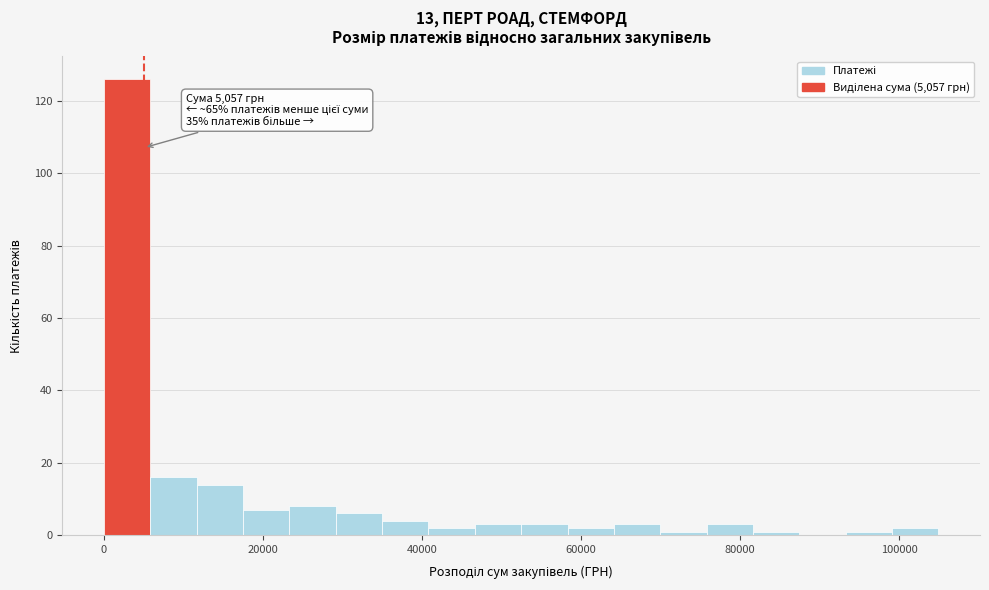

Around what value on the x-axis is the tallest bar? Give the approximate position of its centre, as read against the axis.

2000